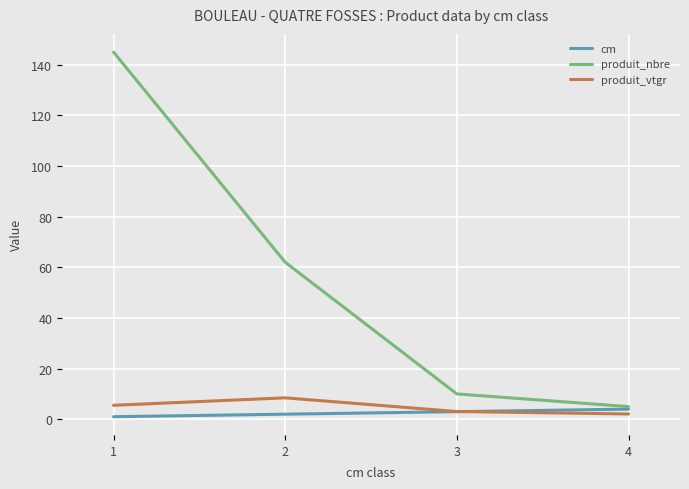

Which series has the widest spread of values?

produit_nbre